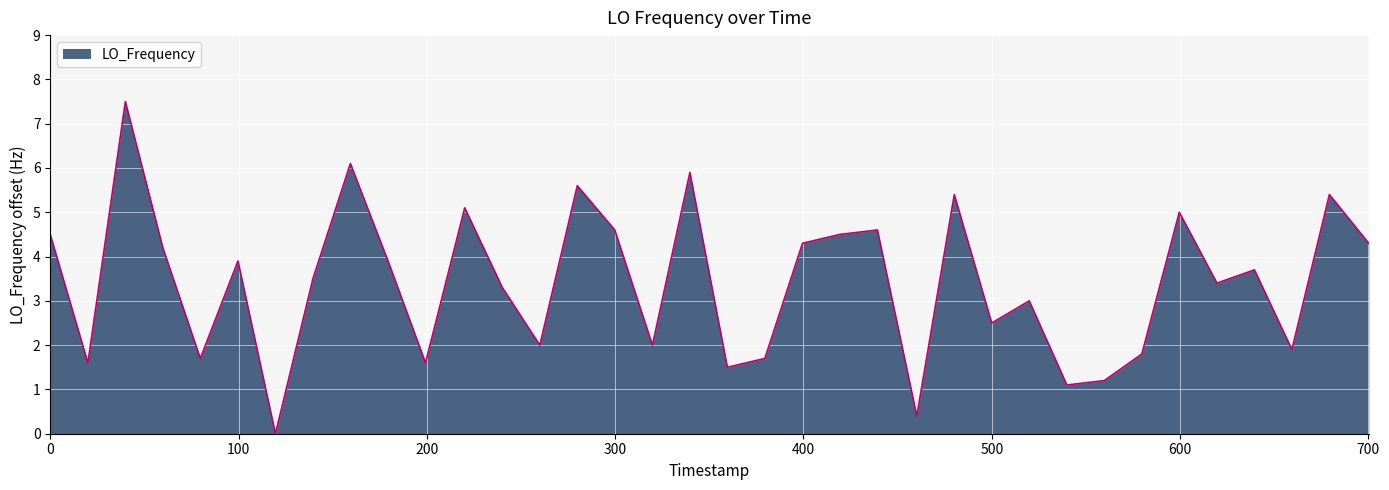

What is the greatest value displayed?

7.5